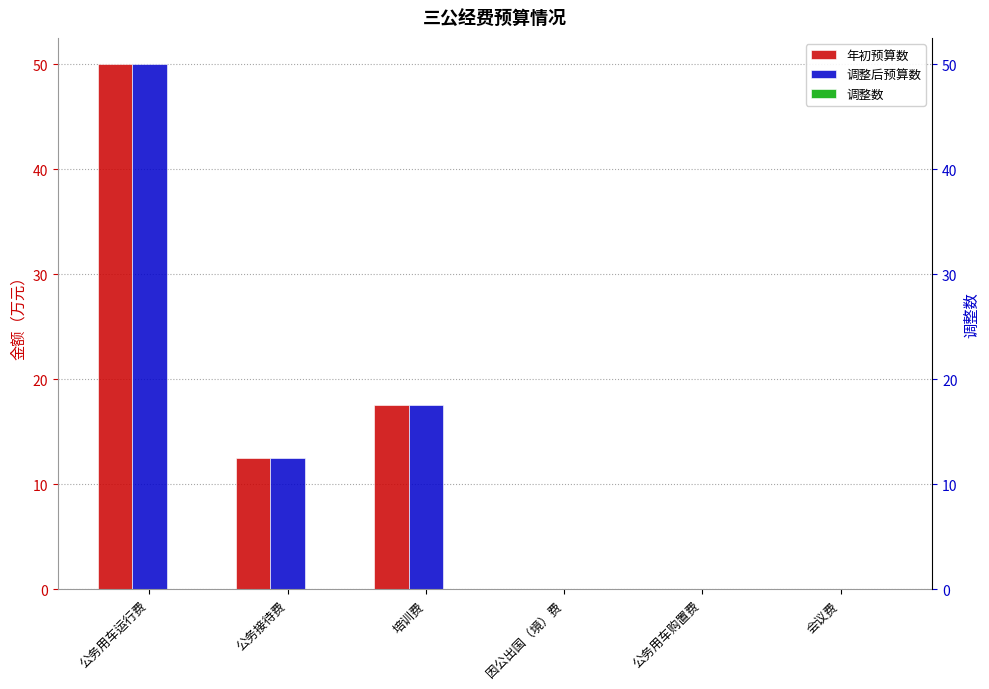

Is it true that 调整后预算数 equals 5.8 at 培训费?

False